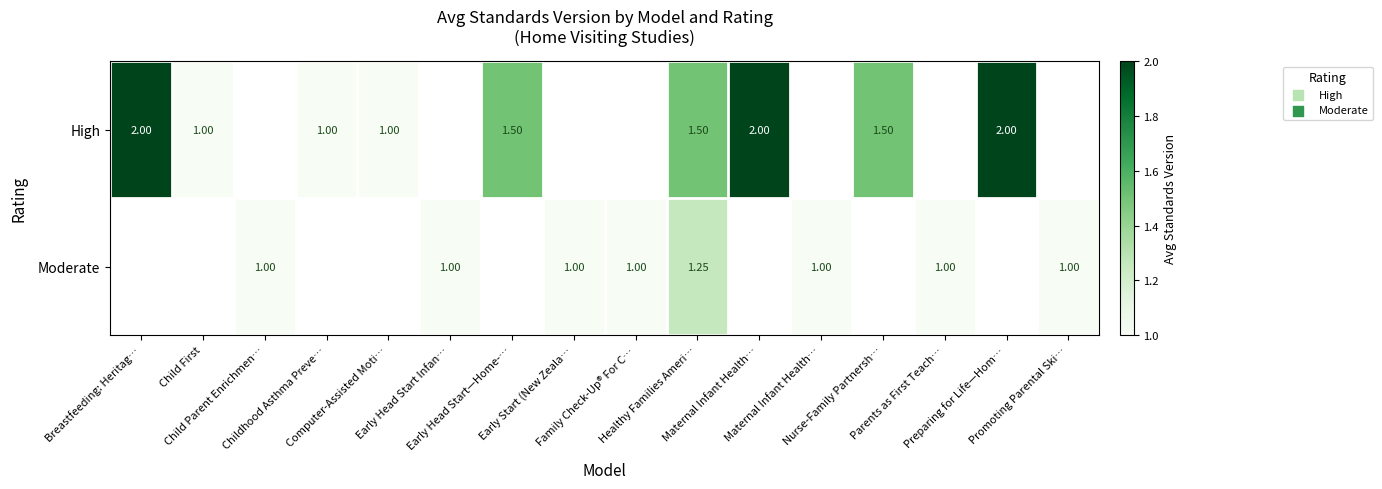

The Moderate series shows 1.0 at Family Check-Up® For C…. True or false?

True